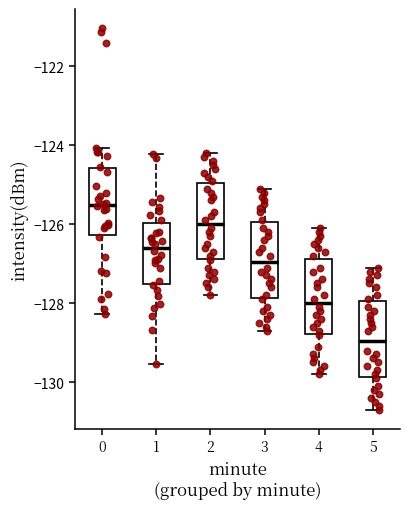

Which box's median line is the highest?

0